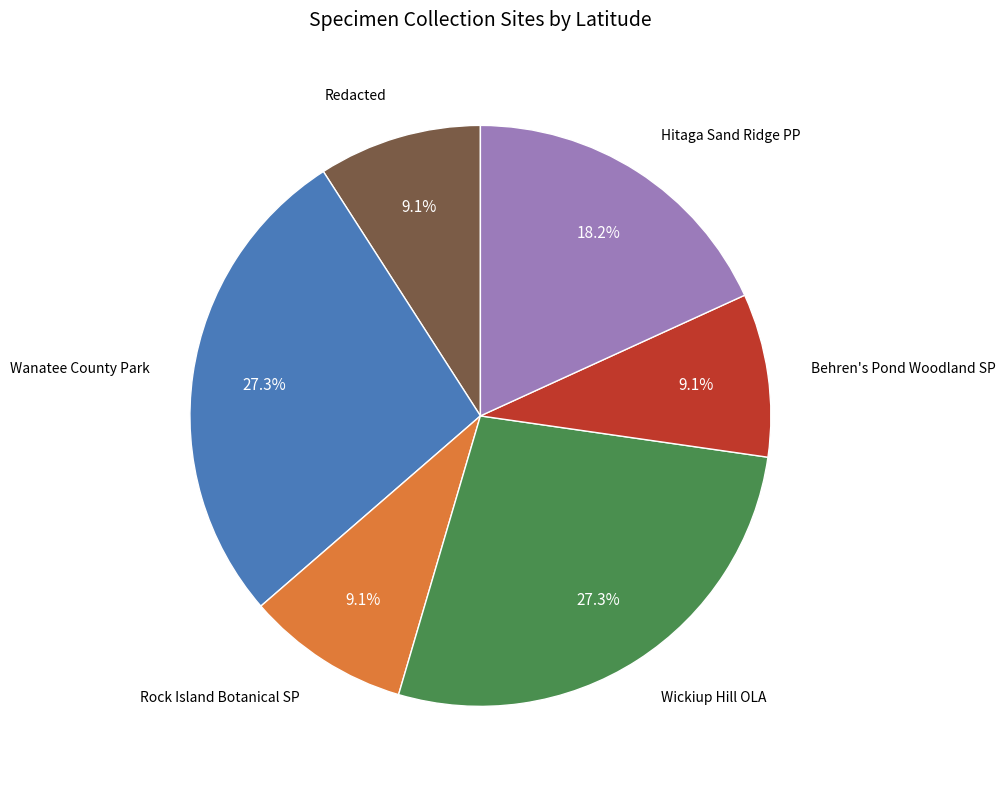

Is there any slice that represents more than half of the pie?

No